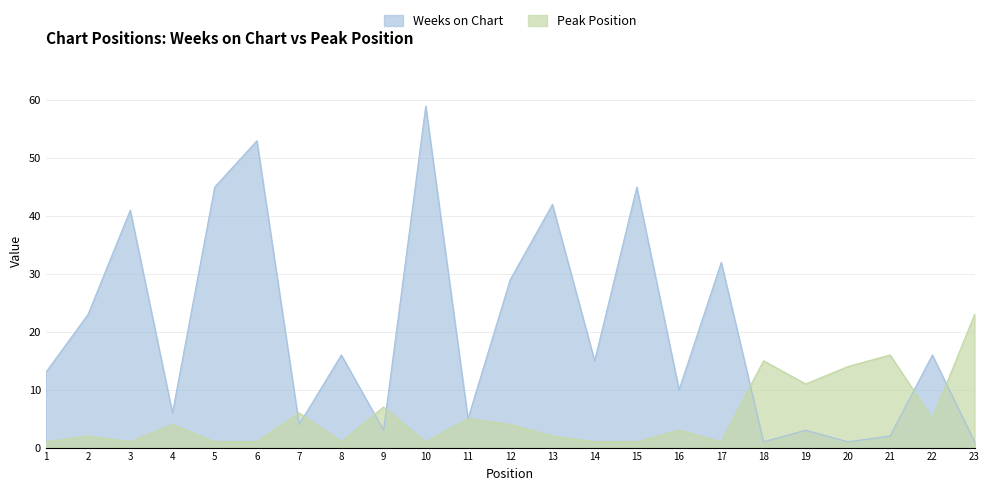

Which has a higher value, 19 or 4?

4